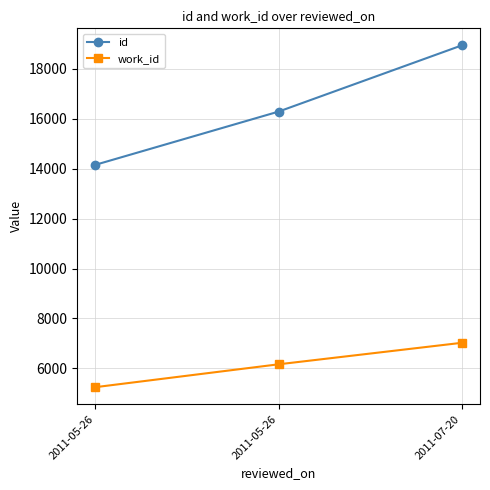

At which category does the chart reach its peak across all series?

2011-07-20